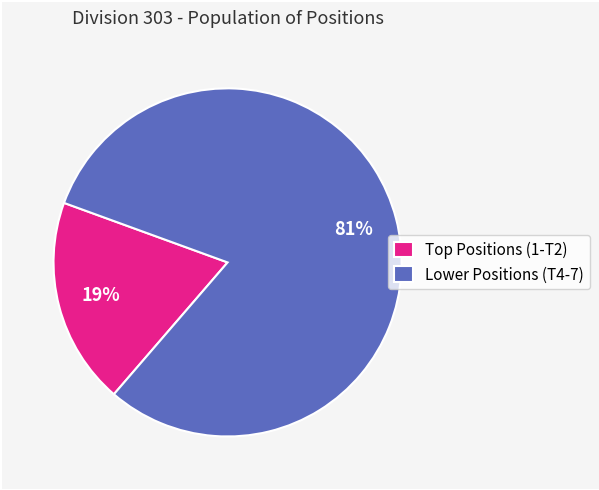

How many slices are in this pie chart?

2